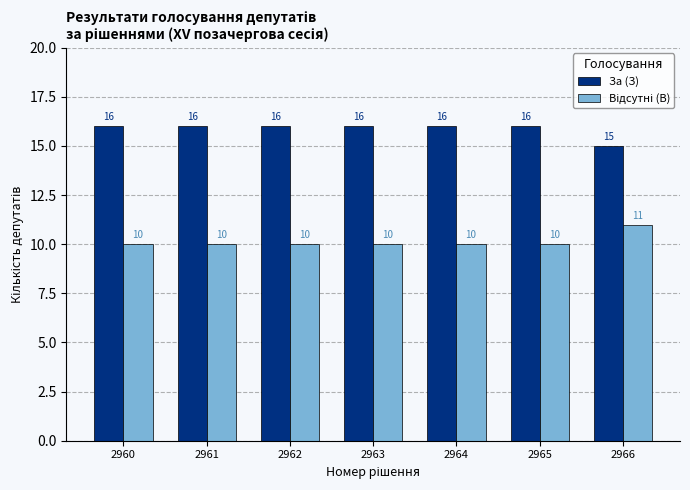

The value of За (З) at 2963 is 16. True or false?

True